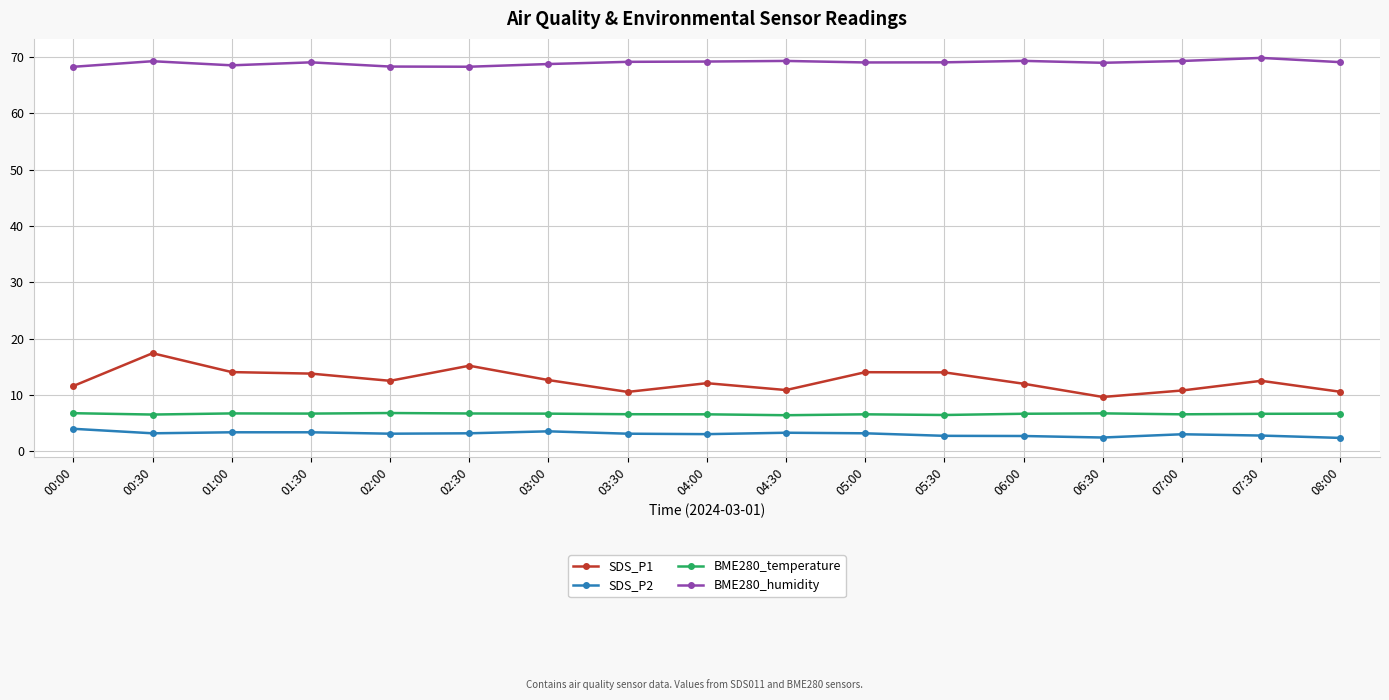

Is this an area chart (filled region under the line)?

No